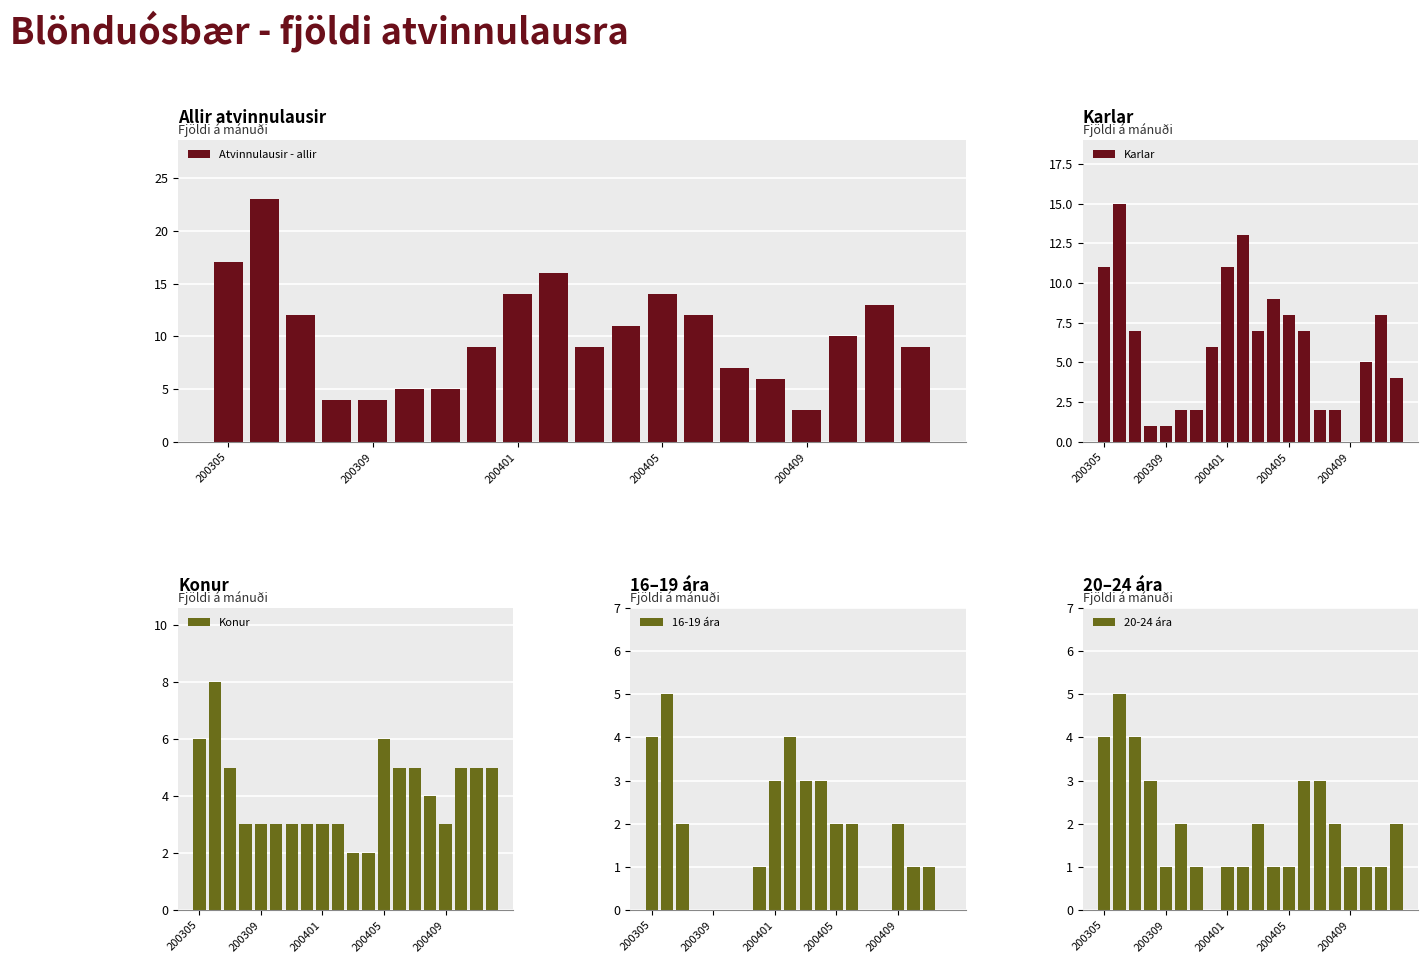

What is the label of the 20th bar from the left?

19